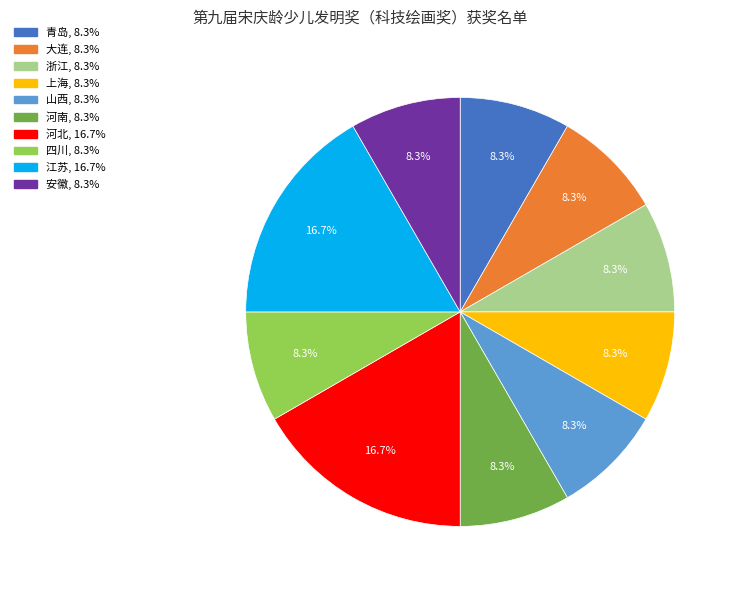

What is the ratio of the value at 安徽 to the value at 江苏?

0.5